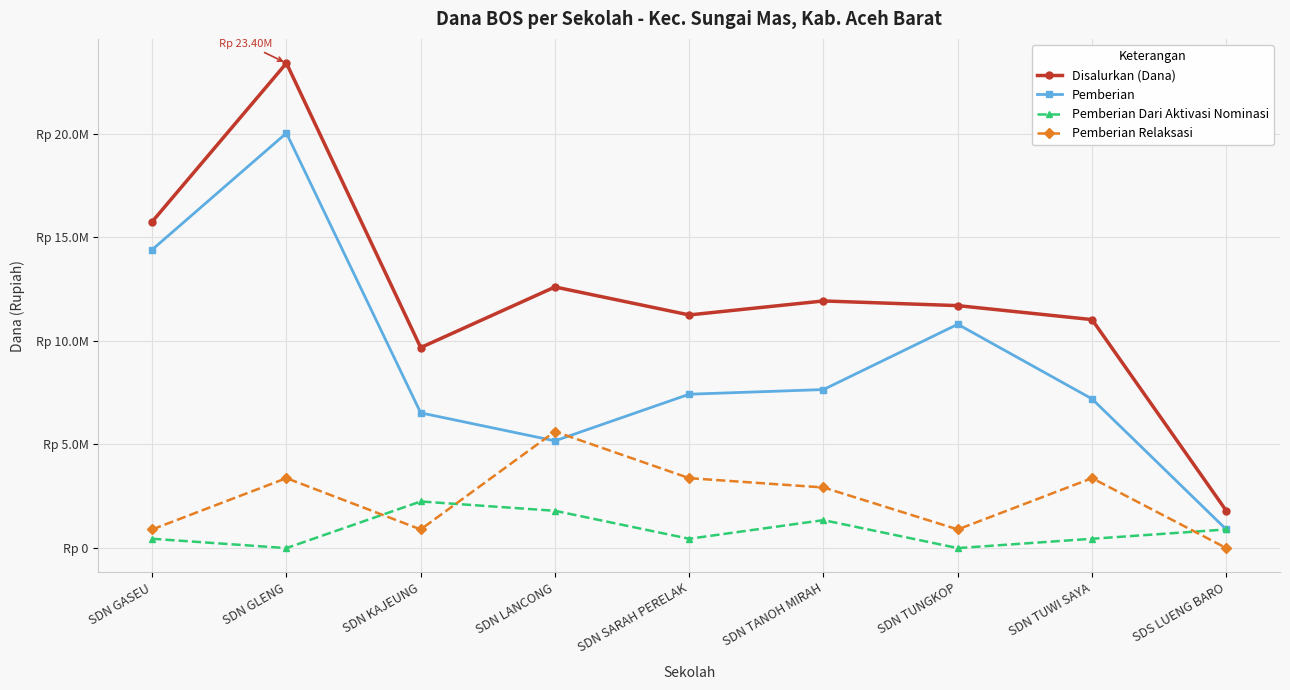

Is this an area chart (filled region under the line)?

No